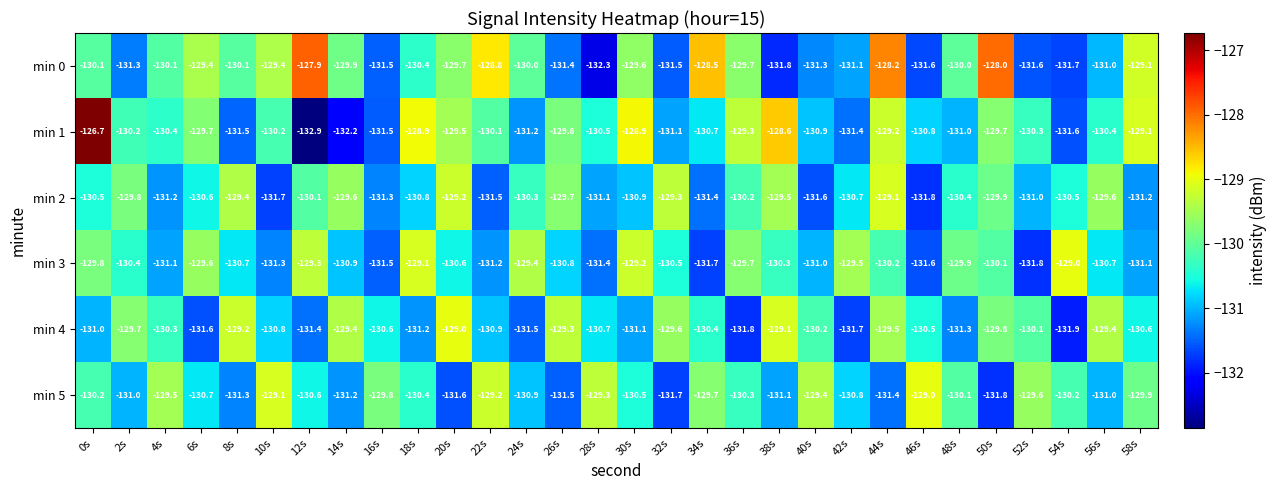

What is the sum of the min 0 values at 16s and 12s?

-259.4